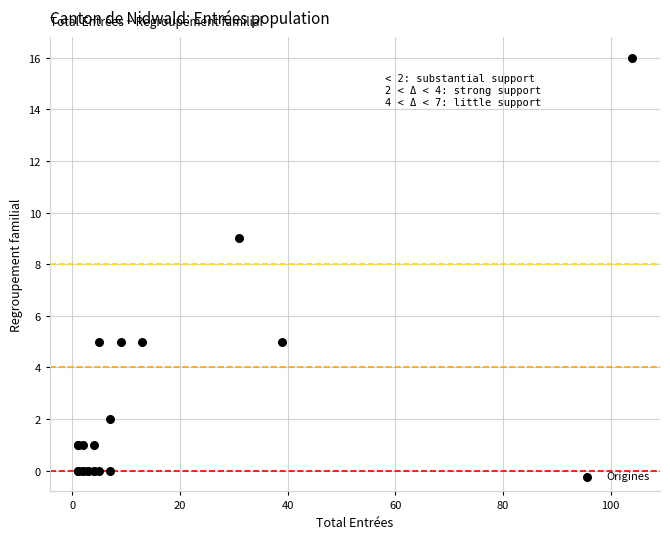

What Y value in the scatter plot is closest to 8?

9